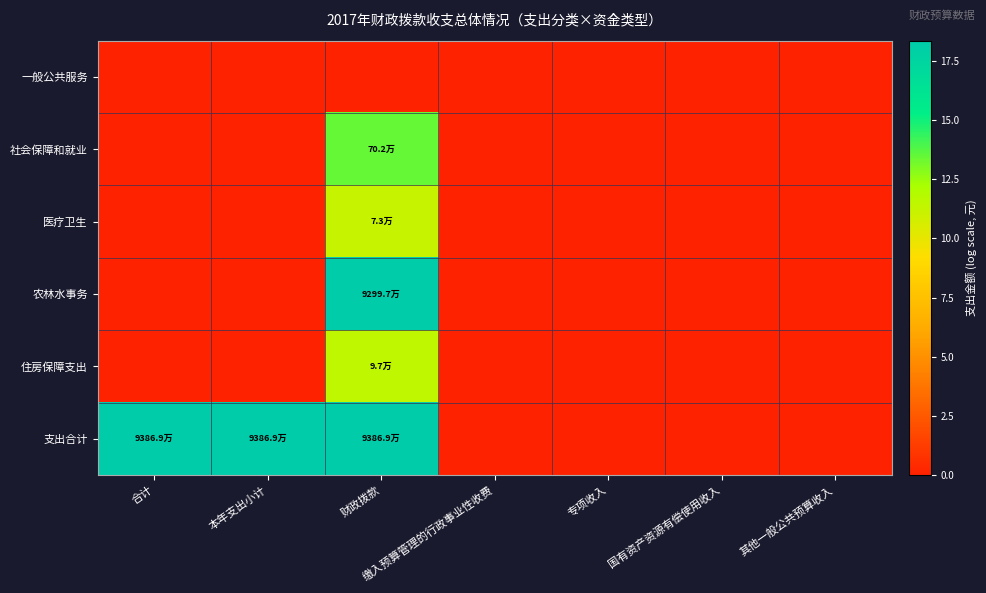

Which series has the largest range (max minus min)?

支出合计